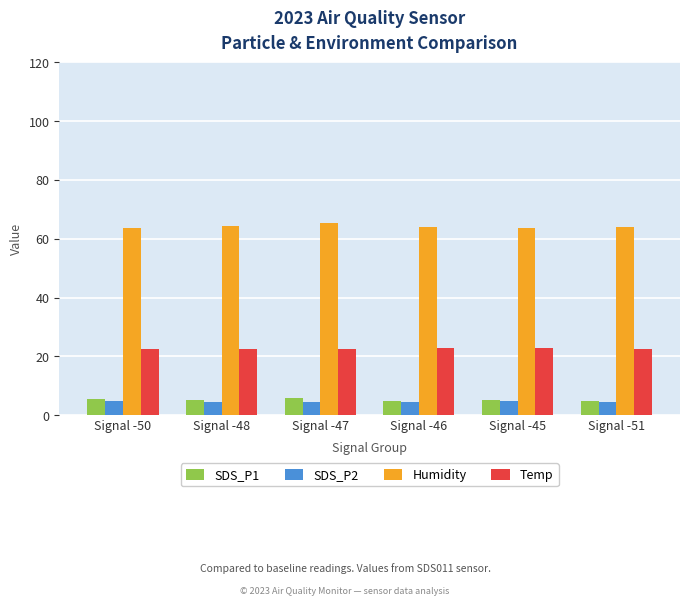

The value of SDS_P1 at Signal -47 is 5.8. True or false?

True